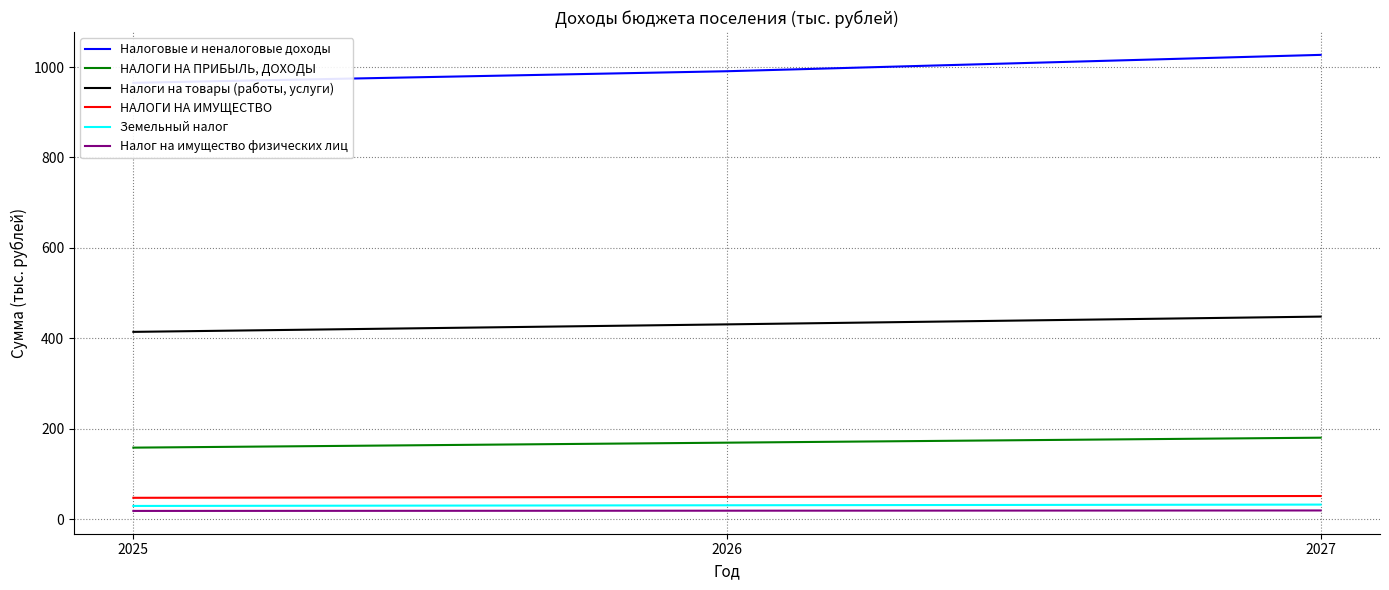

What are all the series names shown in the legend?

Налоговые и неналоговые доходы, НАЛОГИ НА ПРИБЫЛЬ, ДОХОДЫ, Налоги на товары (работы, услуги), НАЛОГИ НА ИМУЩЕСТВО, Земельный налог, Налог на имущество физических лиц